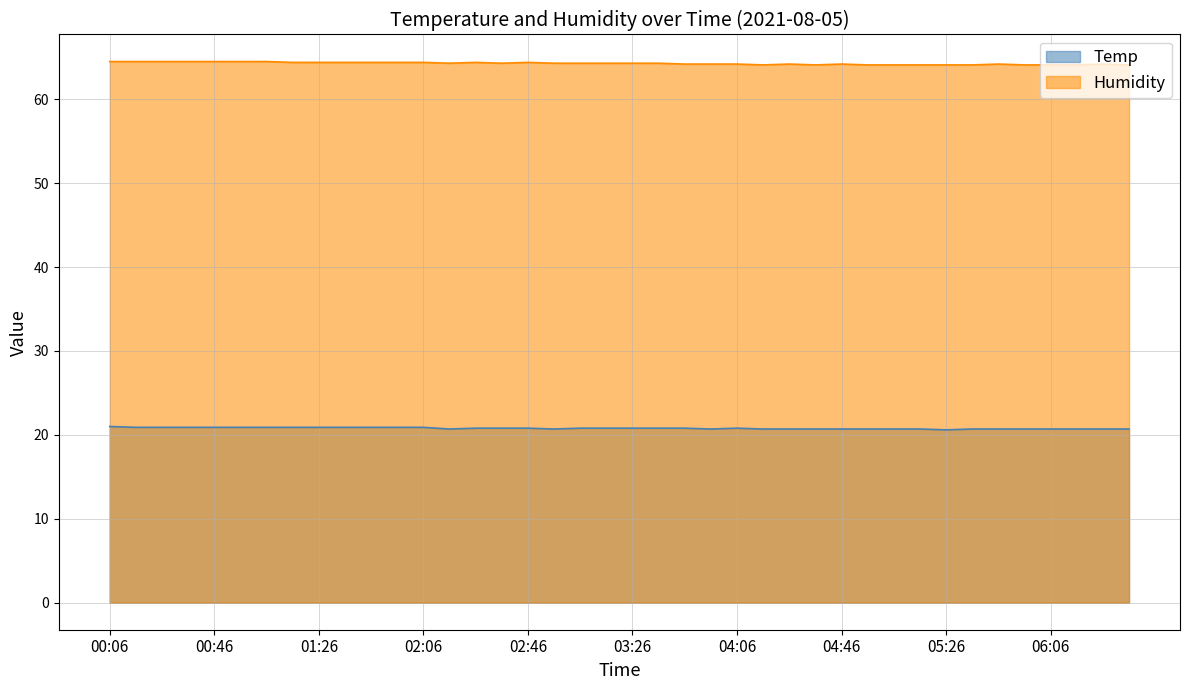

Reading right to left, extract all data points from this chart.

Temp: 20.7	20.7	20.7	20.7	20.7	20.7	20.7	20.6	20.7	20.7	20.7	20.7	20.7	20.7	20.7	20.8	20.7	20.8	20.8	20.8	20.8	20.8	20.7	20.8	20.8	20.8	20.7	20.9	20.9	20.9	20.9	20.9	20.9	20.9	20.9	20.9	20.9	20.9	20.9	21.0
Humidity: 64.1	64.2	64.1	64.1	64.1	64.2	64.1	64.1	64.1	64.1	64.1	64.2	64.1	64.2	64.1	64.2	64.2	64.2	64.3	64.3	64.3	64.3	64.3	64.4	64.3	64.4	64.3	64.4	64.4	64.4	64.4	64.4	64.4	64.5	64.5	64.5	64.5	64.5	64.5	64.5